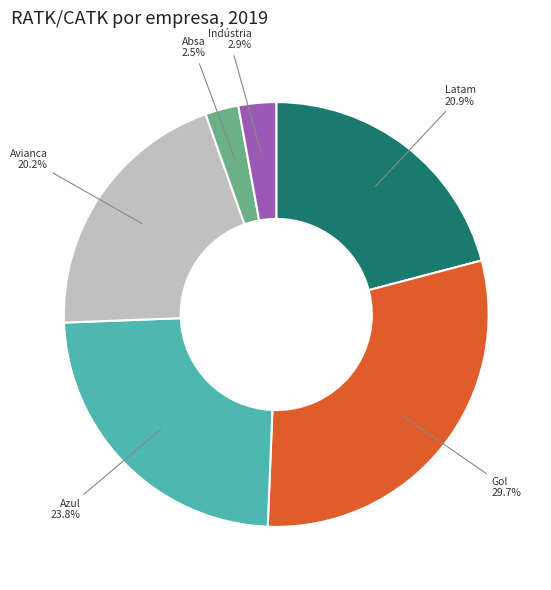

Does any single category account for the majority?

No